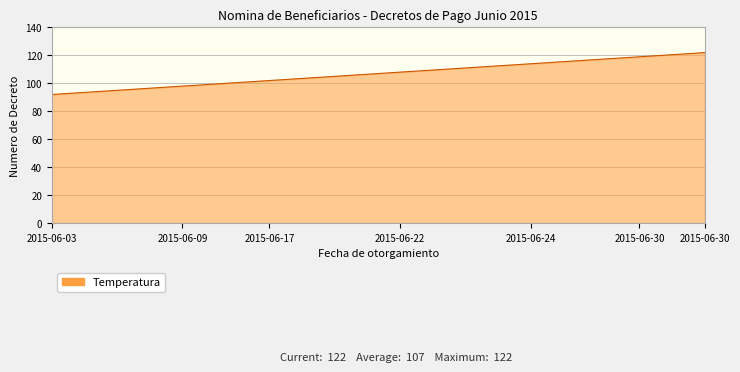

What is the difference between the maximum and minimum values?

30